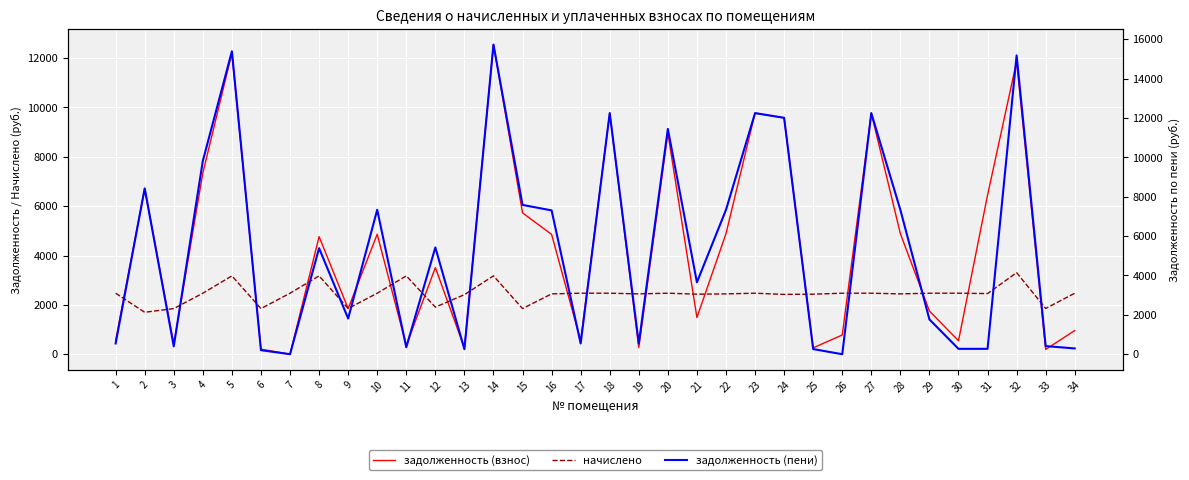

Which series has the largest total across all categories?

задолженность (пени)